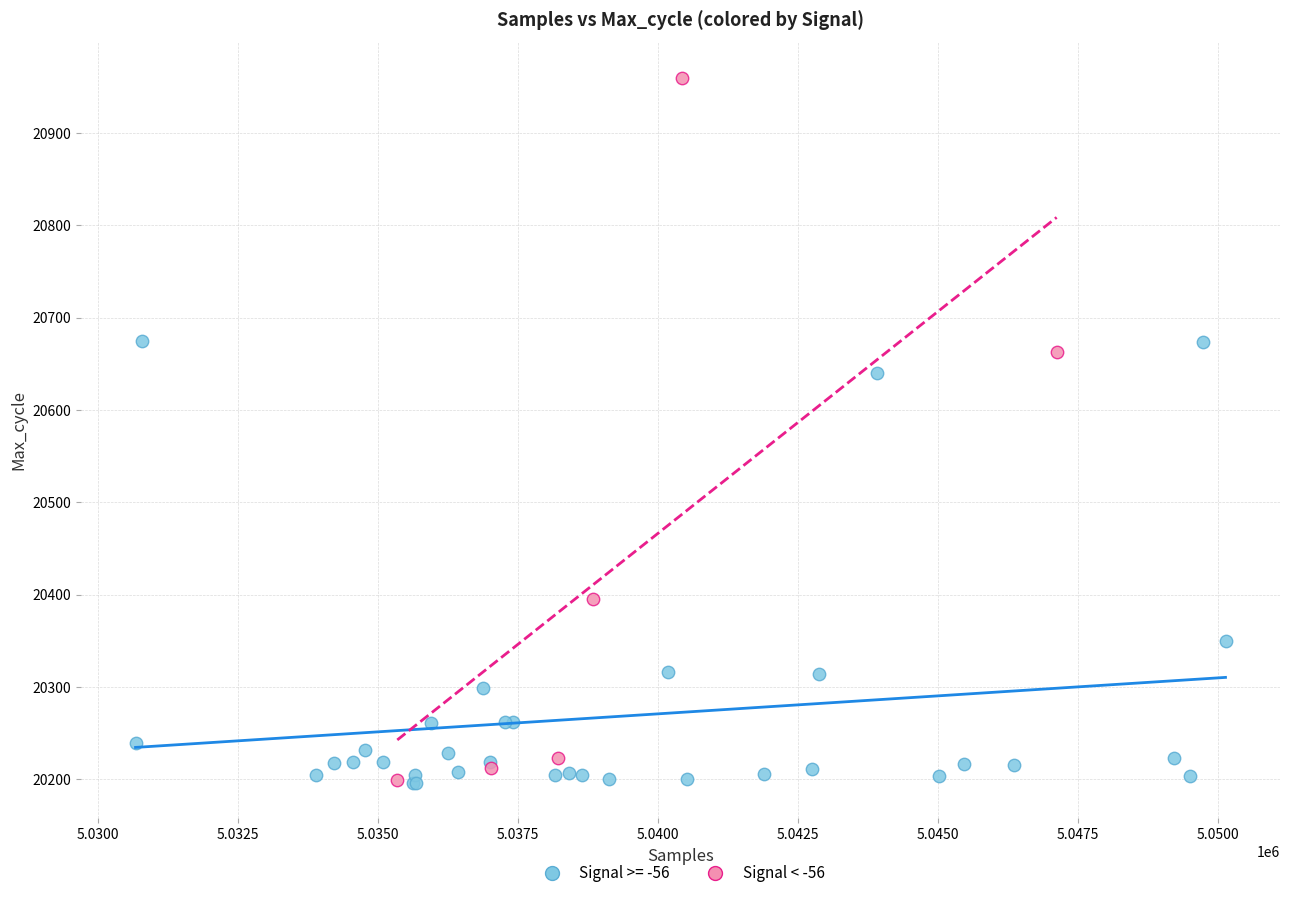

Which series has the widest spread of Y values?

Signal < -56